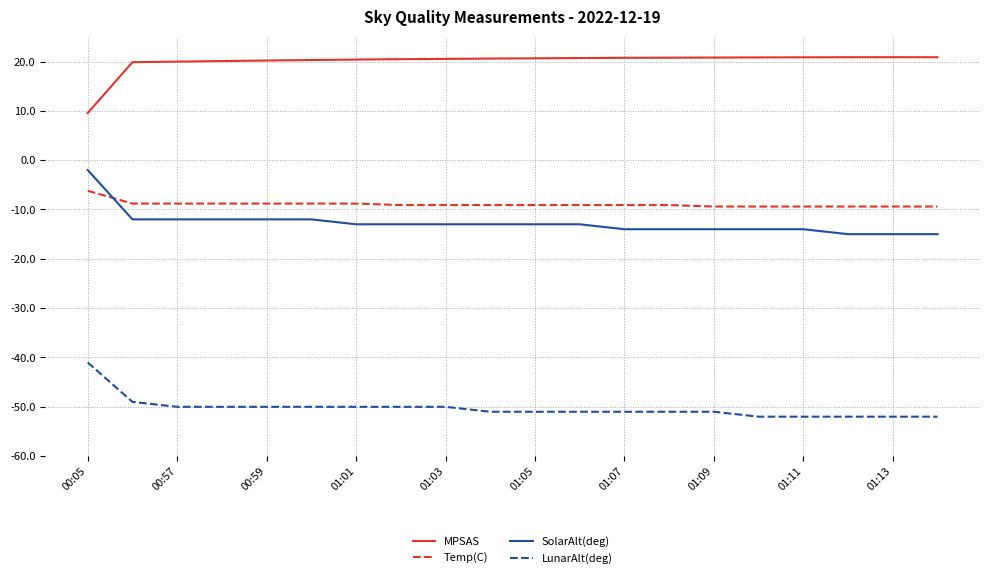

List the series in order of their peak value, lowest first.

LunarAlt(deg), Temp(C), SolarAlt(deg), MPSAS